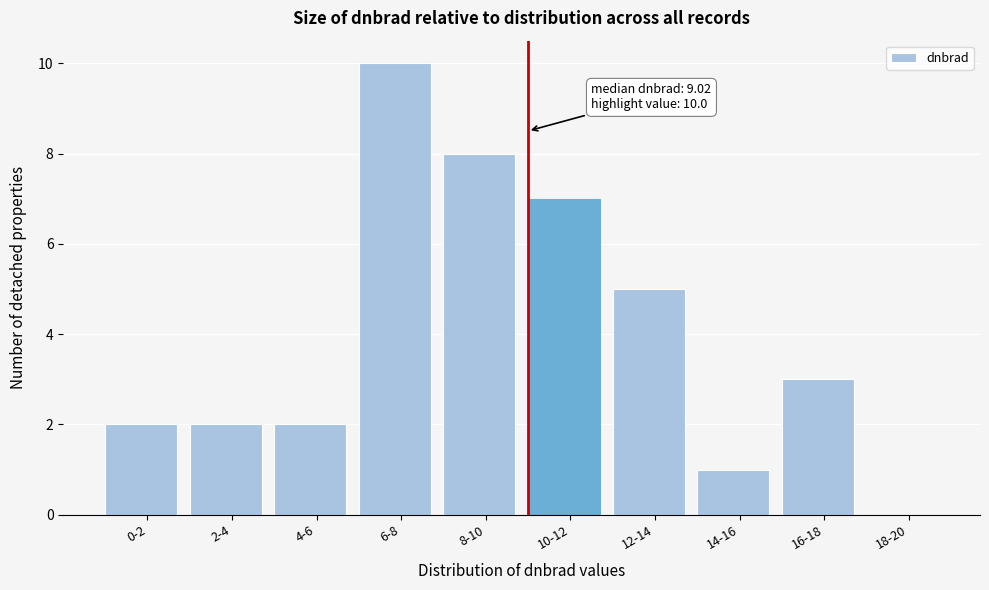

Reading left to right, what are all the values shown in this chart?

0-2=2	2-4=2	4-6=2	6-8=10	8-10=8	10-12=7	12-14=5	14-16=1	16-18=3	18-20=0